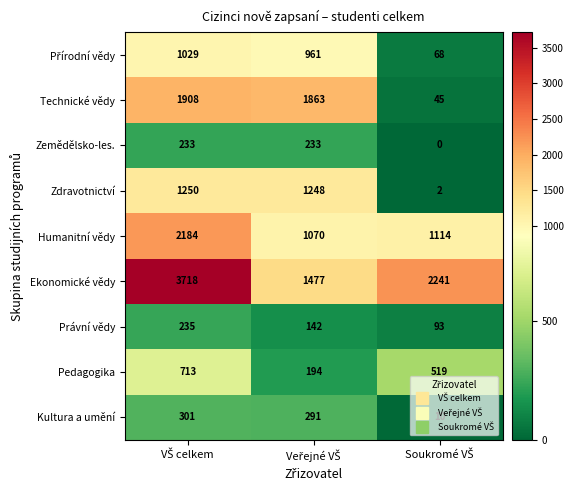

How many data points does each series have?

3